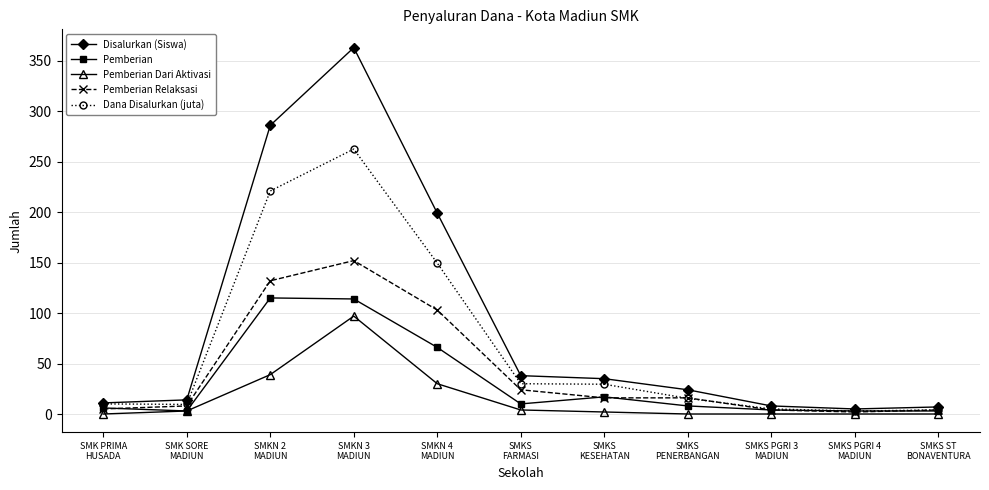

Is this an area chart (filled region under the line)?

No